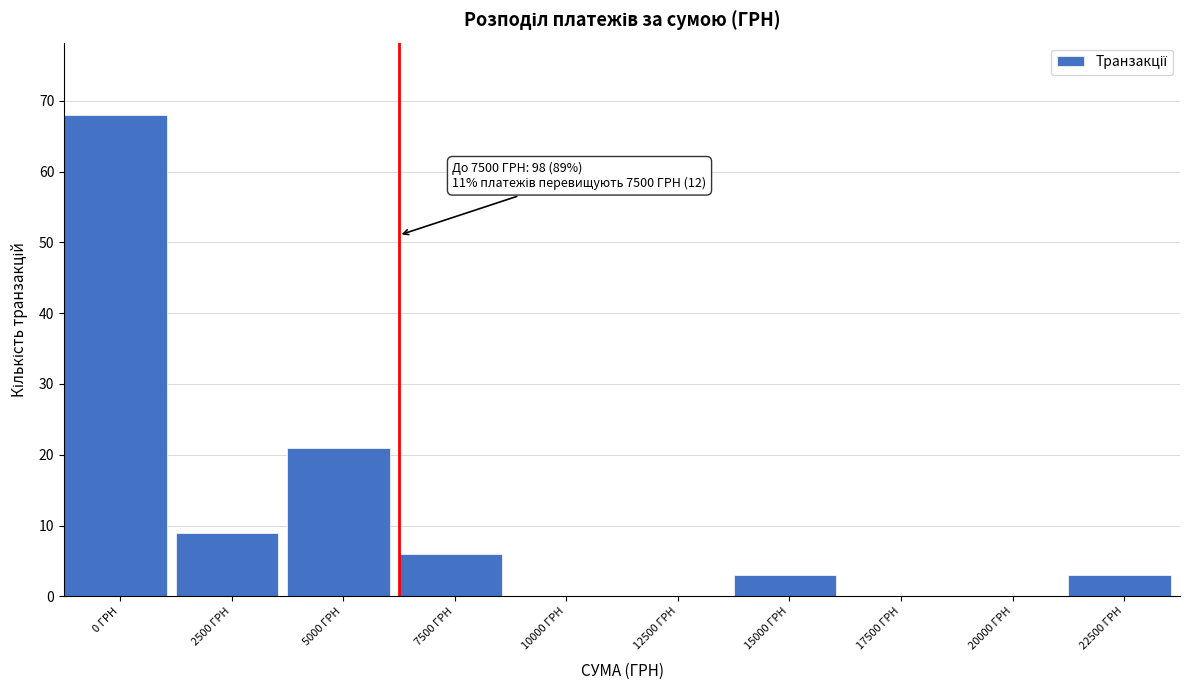

Reading right to left, what are all the values shown in this chart?

22500 ГРН=3	20000 ГРН=0	17500 ГРН=0	15000 ГРН=3	12500 ГРН=0	10000 ГРН=0	7500 ГРН=6	5000 ГРН=21	2500 ГРН=9	0 ГРН=68